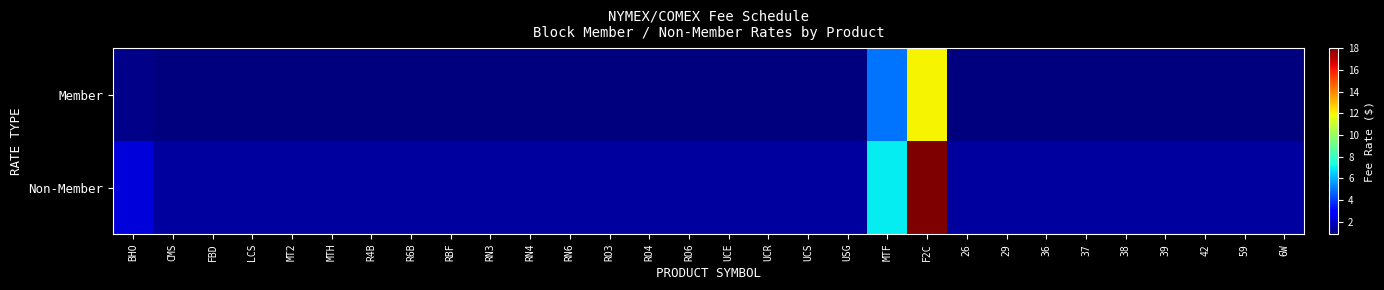

Which series changed the most between RO6 and UCS?

Member